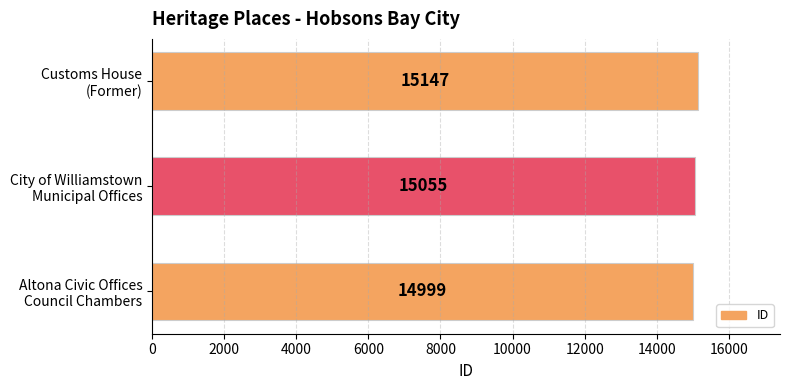

Count the values in the range 14999 to 15147.

3